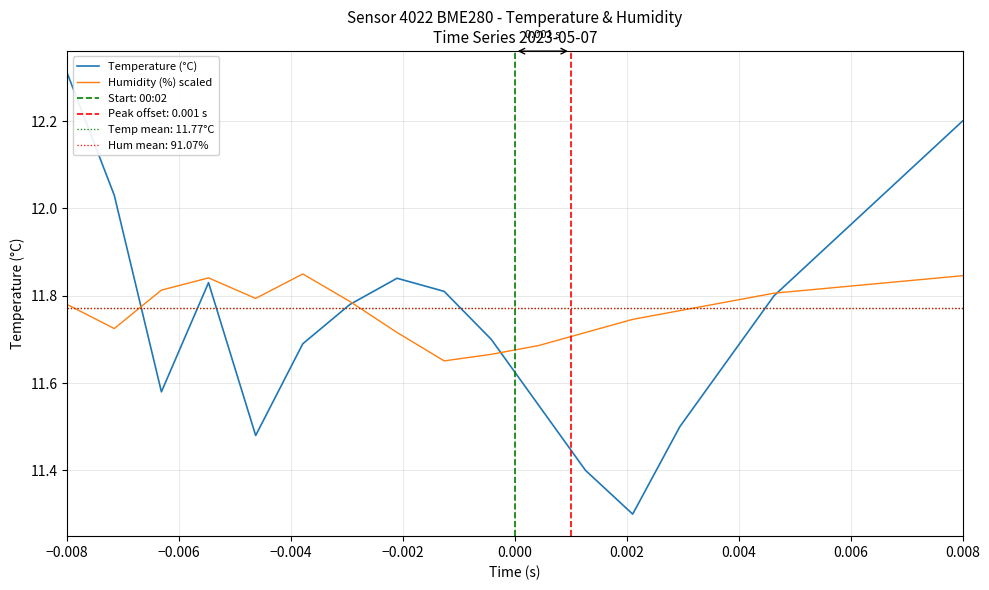

What is the difference between the second highest and second lowest values in the Temperature (°C) series?

0.8